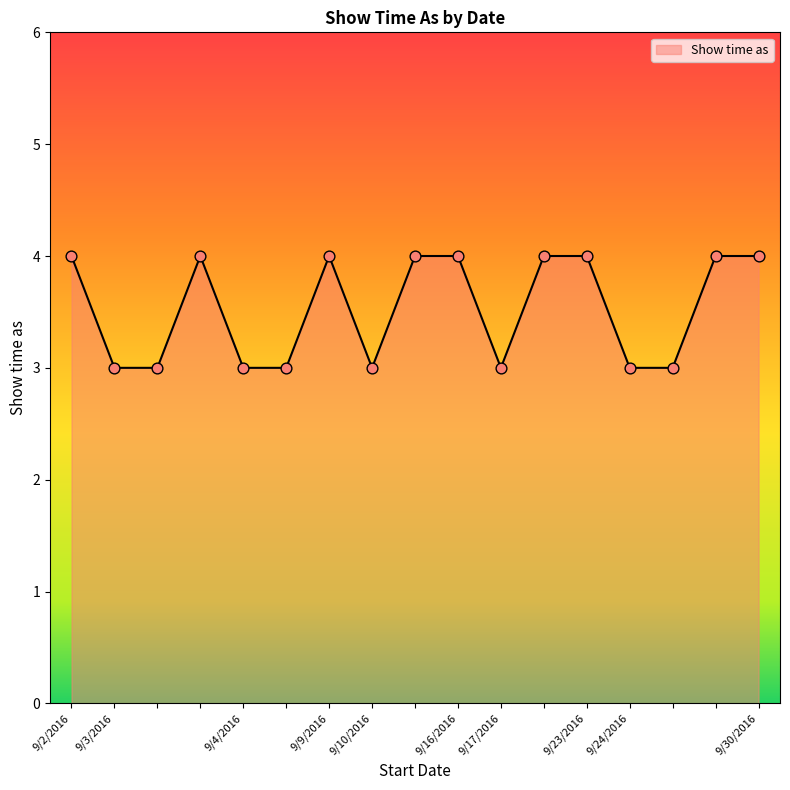

What is the minimum value shown in the chart?

3